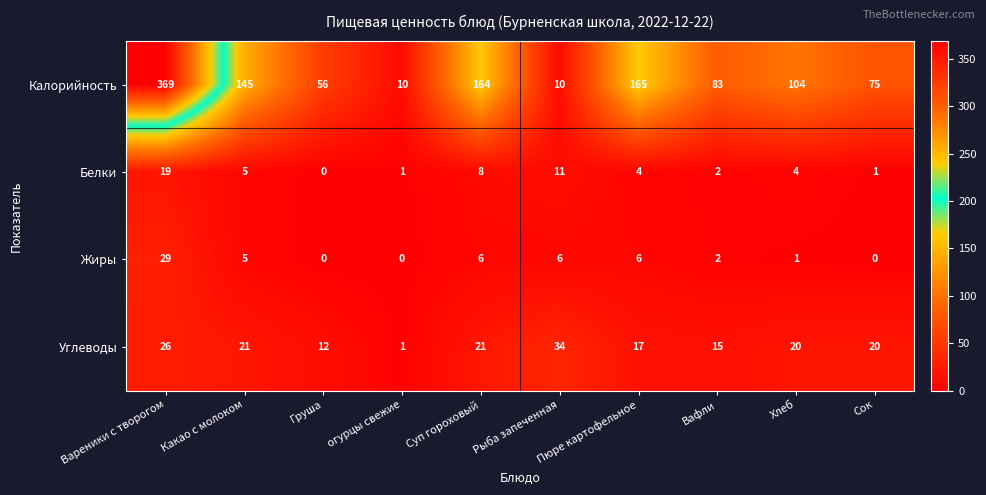

The Белки series shows 5 at Какао с молоком. True or false?

True